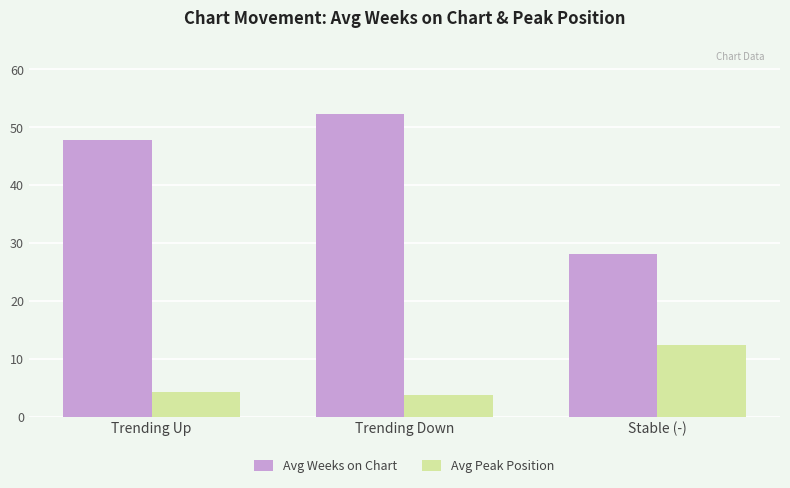

Reading left to right, list all the values displayed in this chart.

Avg Weeks on Chart: Trending Up=47.8	Trending Down=52.3	Stable (-)=28.1
Avg Peak Position: Trending Up=4.2	Trending Down=3.8	Stable (-)=12.4